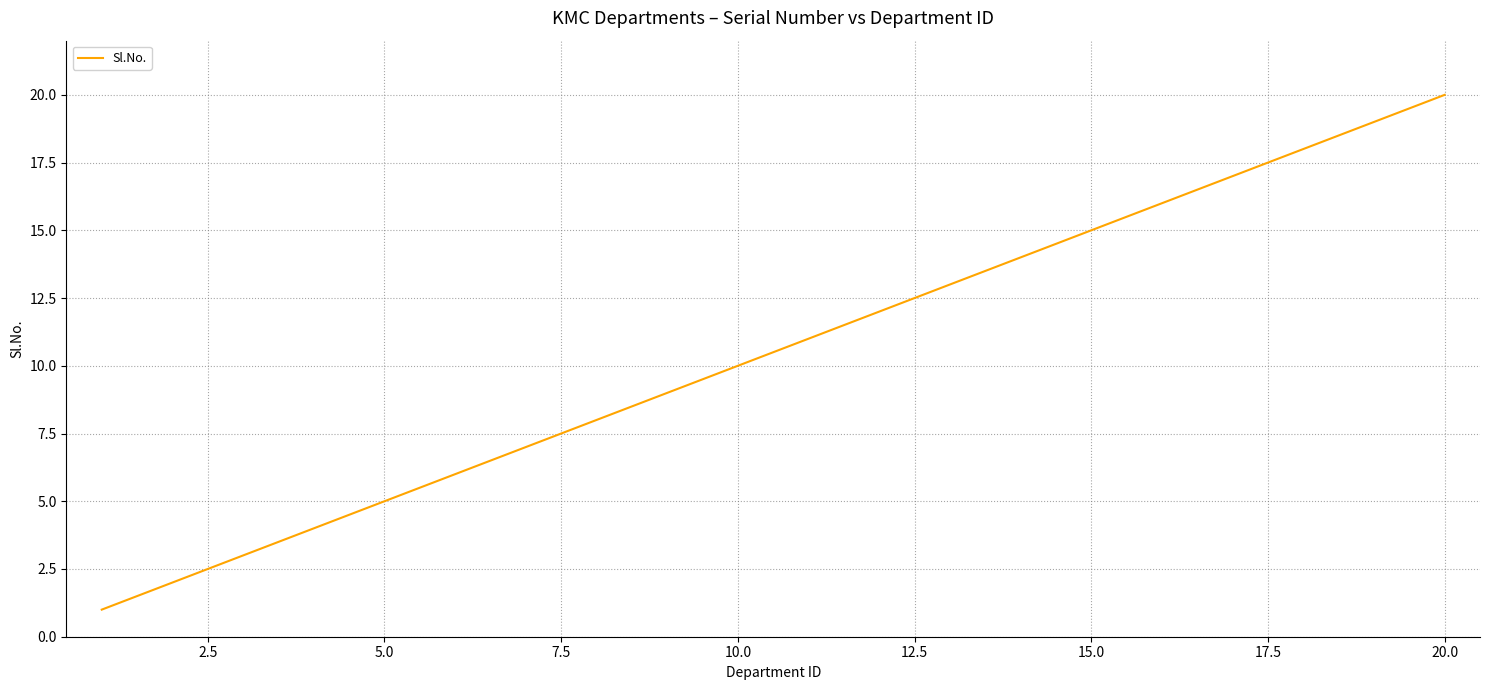

What is the difference between the maximum and minimum values?

19